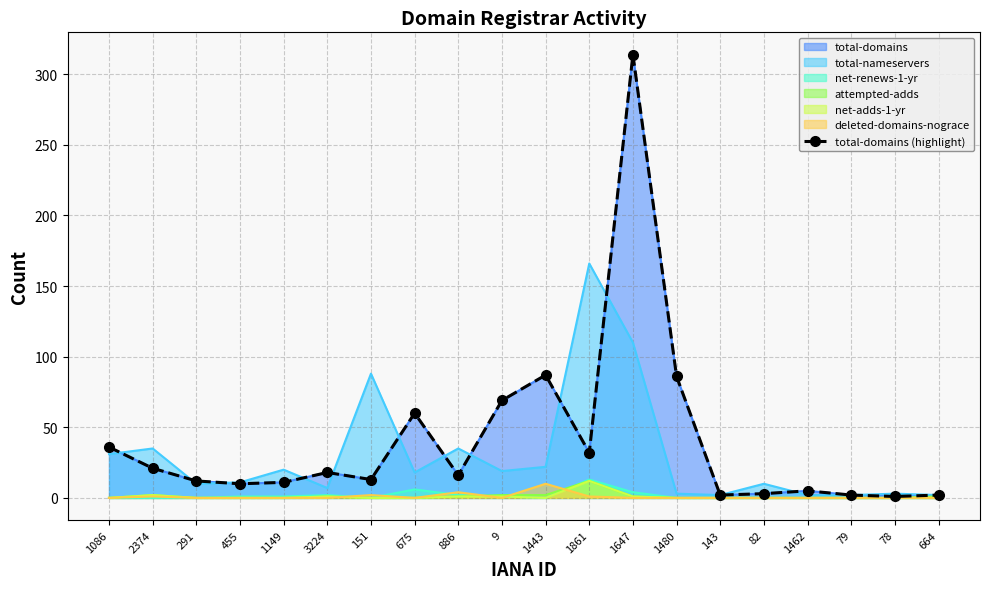

What is the label of the 14th point from the right?

151